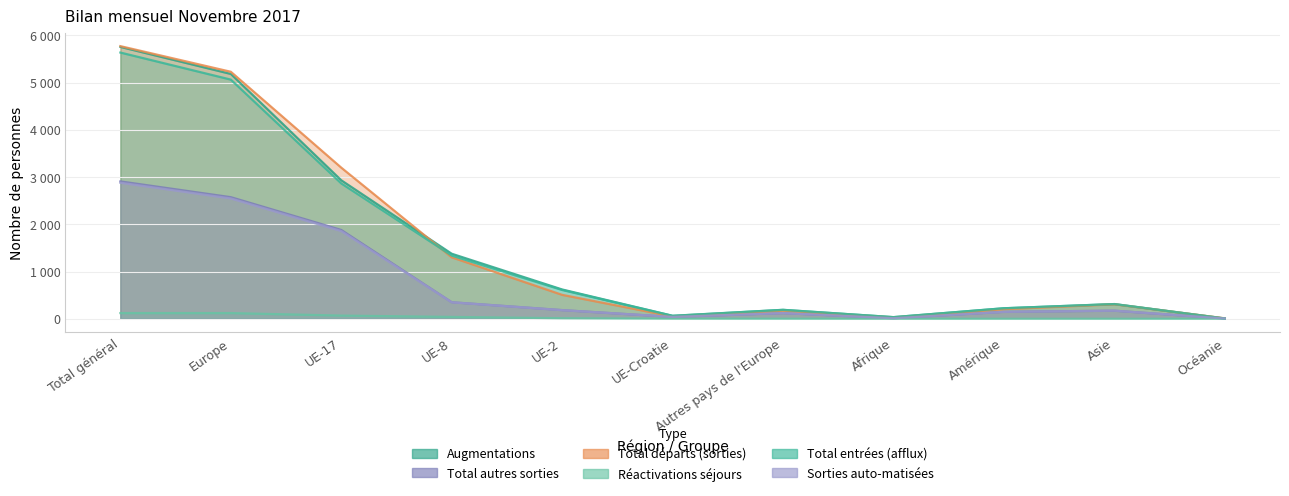

What is the lowest value of the Sorties auto-matisées series?

5